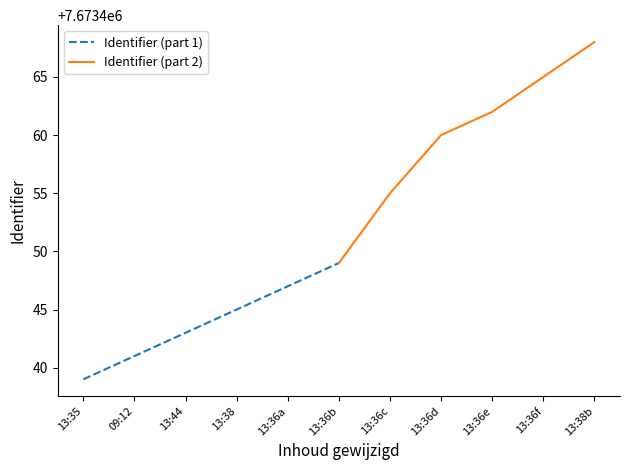

True or false: Identifier (part 2) and Identifier (part 1) cross at least once.

False